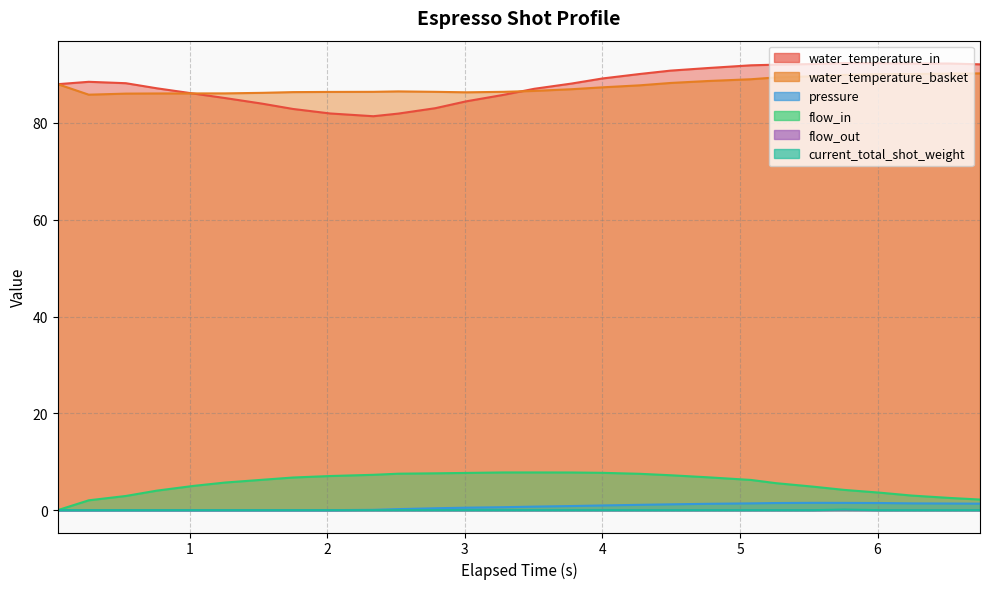

What is the sum of the water_temperature_basket values at 0.535 and 5.755?

176.0